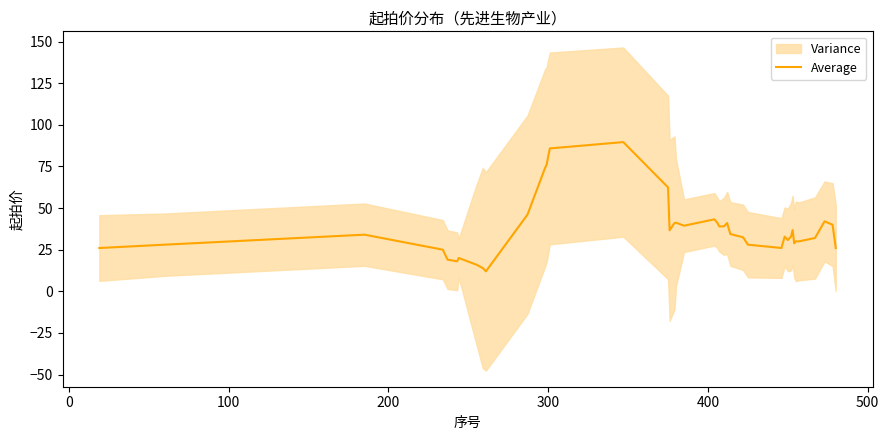

What is the highest value of the Average series?

89.6